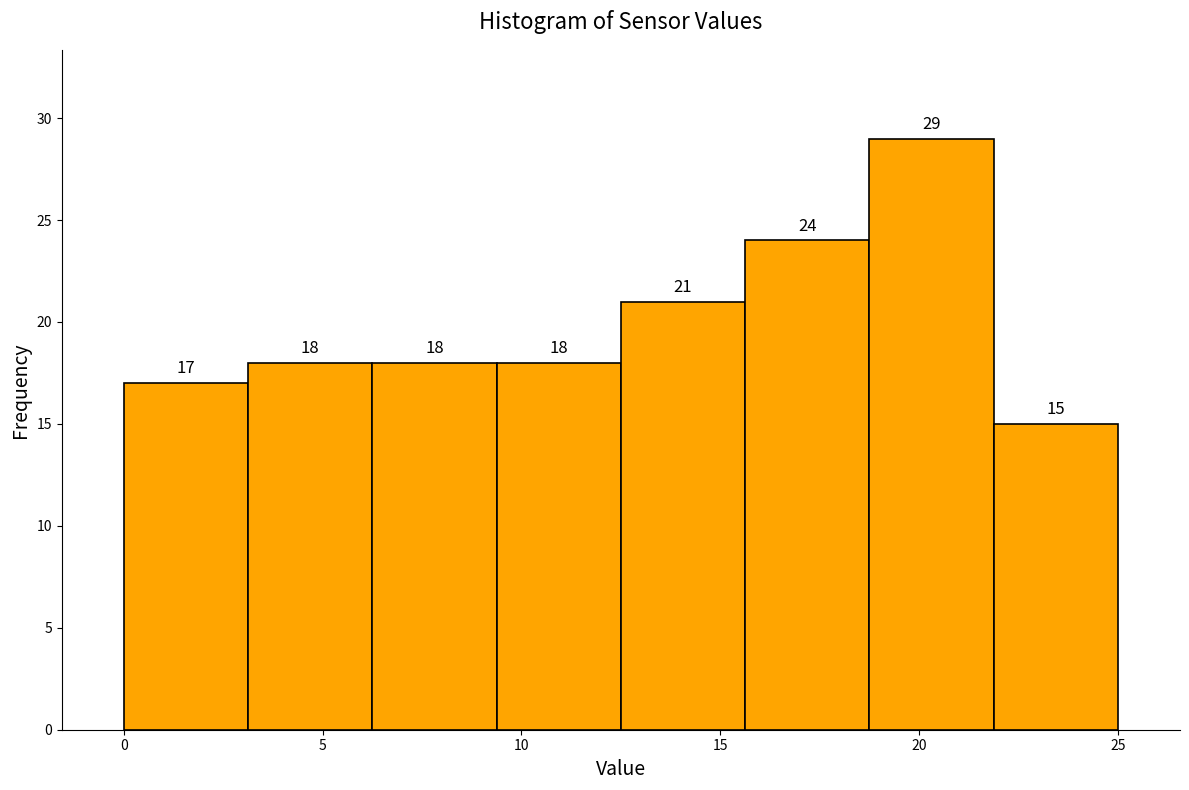

Reading left to right, list every bar in this chart as the range it spans on the x-axis followed by its height. The bar edges are not printed on the chart, so give them approximately, as read against the axis.

0.0 to 3.0: 17
3.0 to 6.5: 18
6.5 to 9.5: 18
9.5 to 12.5: 18
12.5 to 15.5: 21
15.5 to 19.0: 24
19.0 to 22.0: 29
22.0 to 25.0: 15